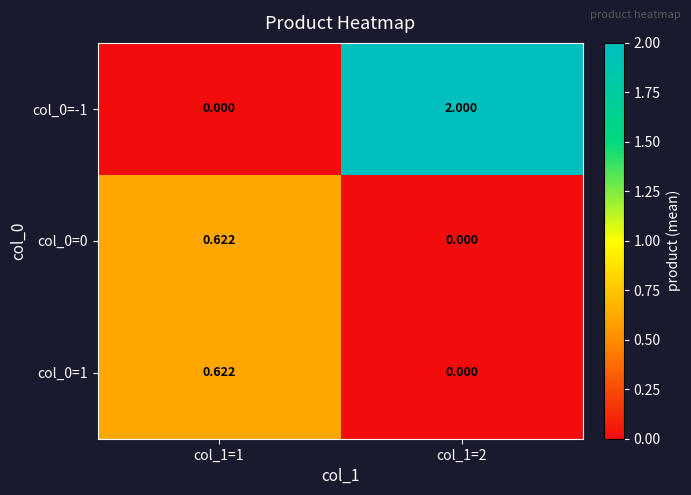

What is the maximum value shown in the chart?

2.0